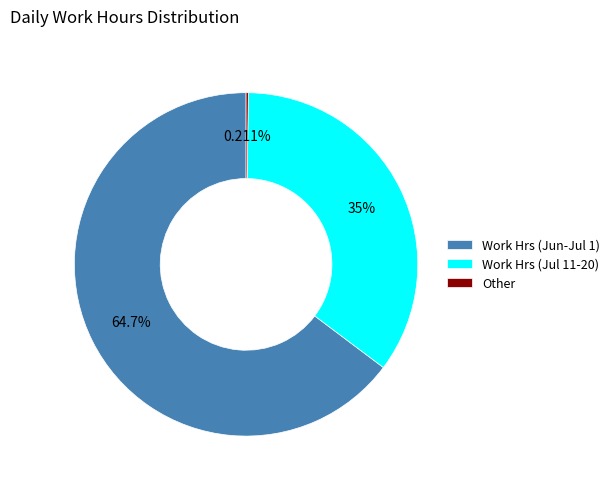

Which category has the biggest portion of the pie?

Work Hrs (Jun-Jul 1)